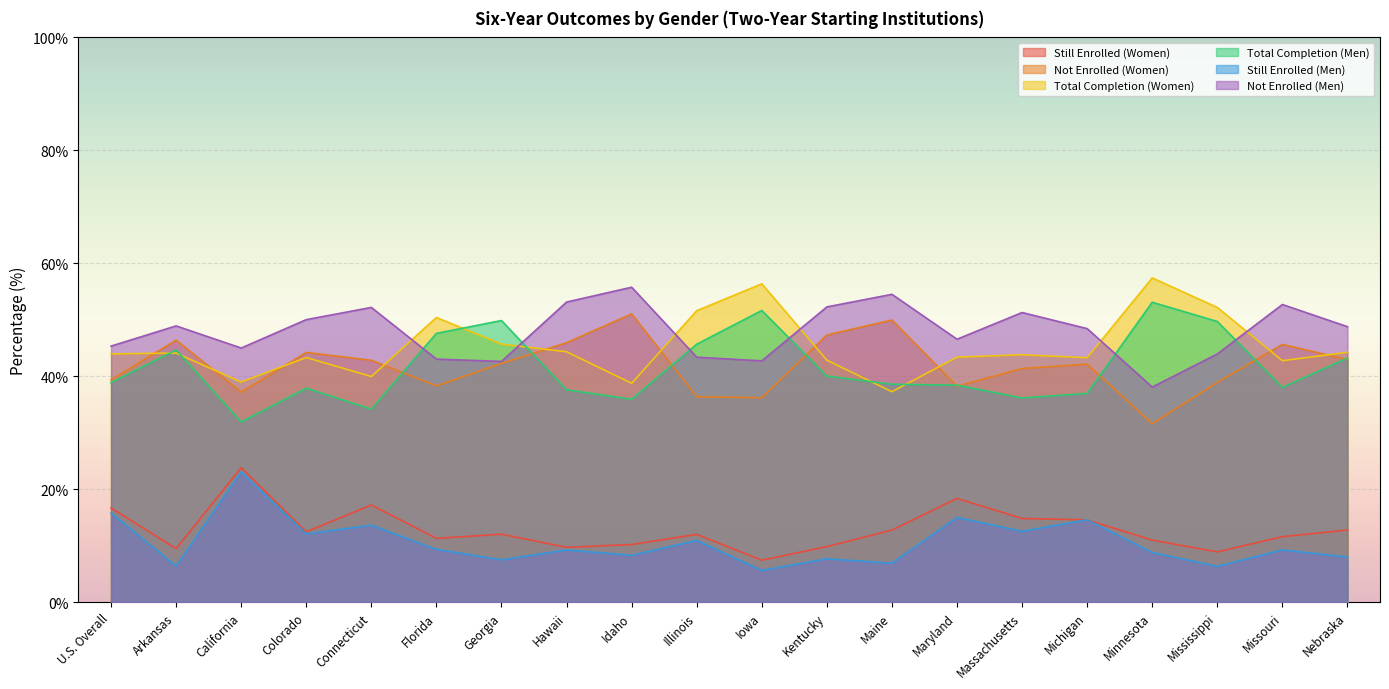

Rank the categories by Total Completion (Men) value from highest to lowest.

Minnesota, Iowa, Georgia, Mississippi, Florida, Illinois, Arkansas, Nebraska, Kentucky, U.S. Overall, Maine, Maryland, Missouri, Colorado, Hawaii, Michigan, Massachusetts, Idaho, Connecticut, California